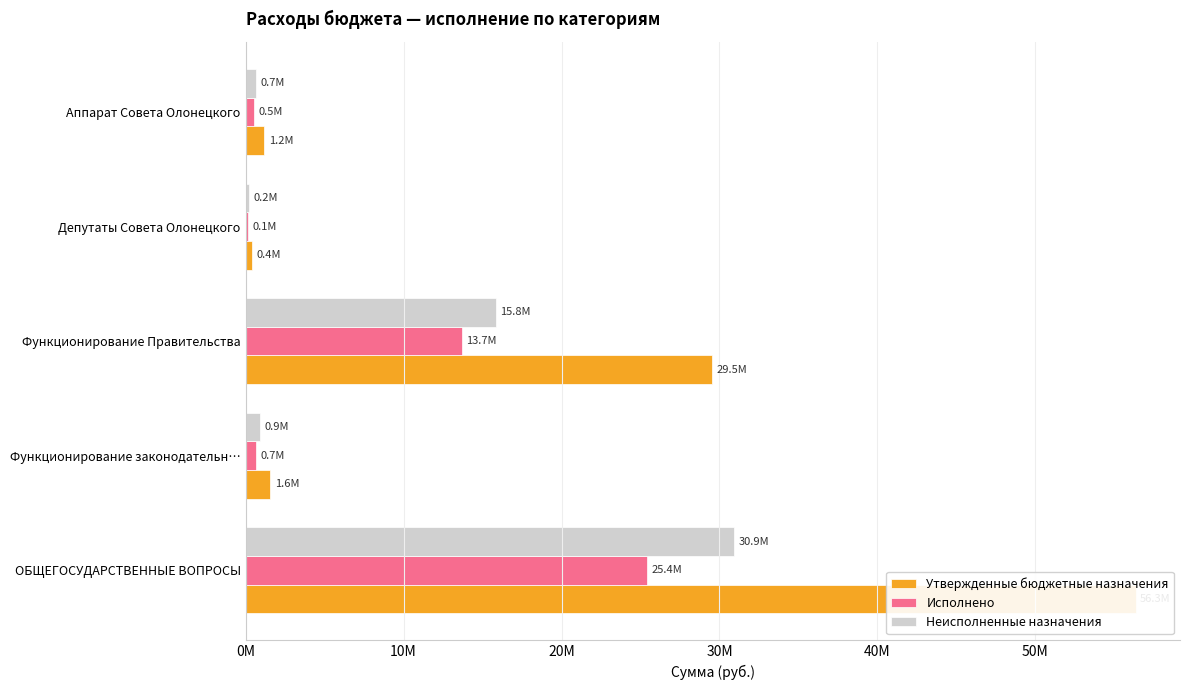

Reading left to right, what are all the values shown in this chart?

Утвержденные бюджетные назначения: 56336020.6	1573878.0	29509900.0	384000.0	1189878.0
Исполнено: 25400431.1	657897.8	13684050.6	144000.0	513897.8
Неисполненные назначения: 30935589.5	915980.2	15825849.4	240000.0	675980.2